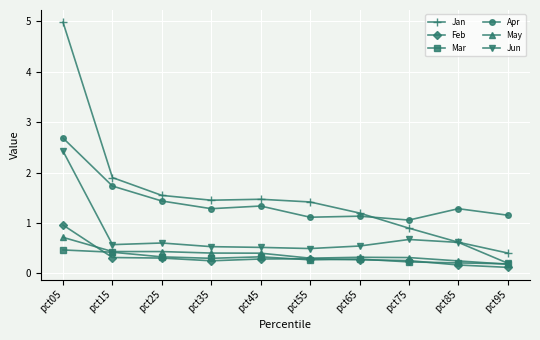

At how many categories does at least one series exceed 4?

1